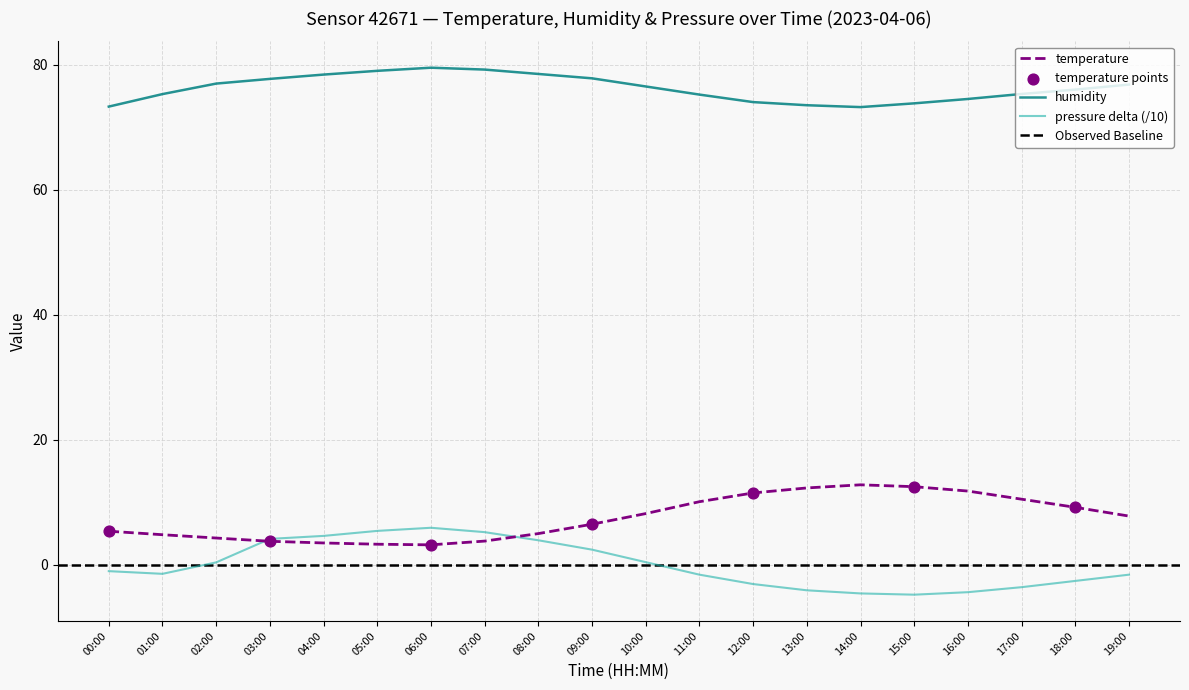

Which series contains the highest Y value?

humidity